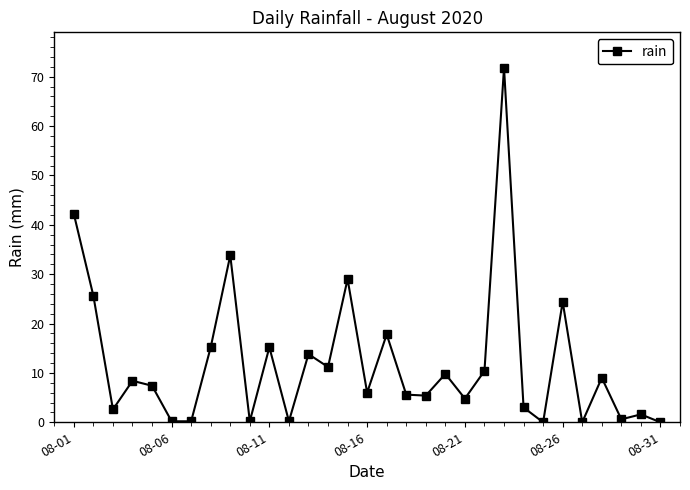

What is the average value?

12.1